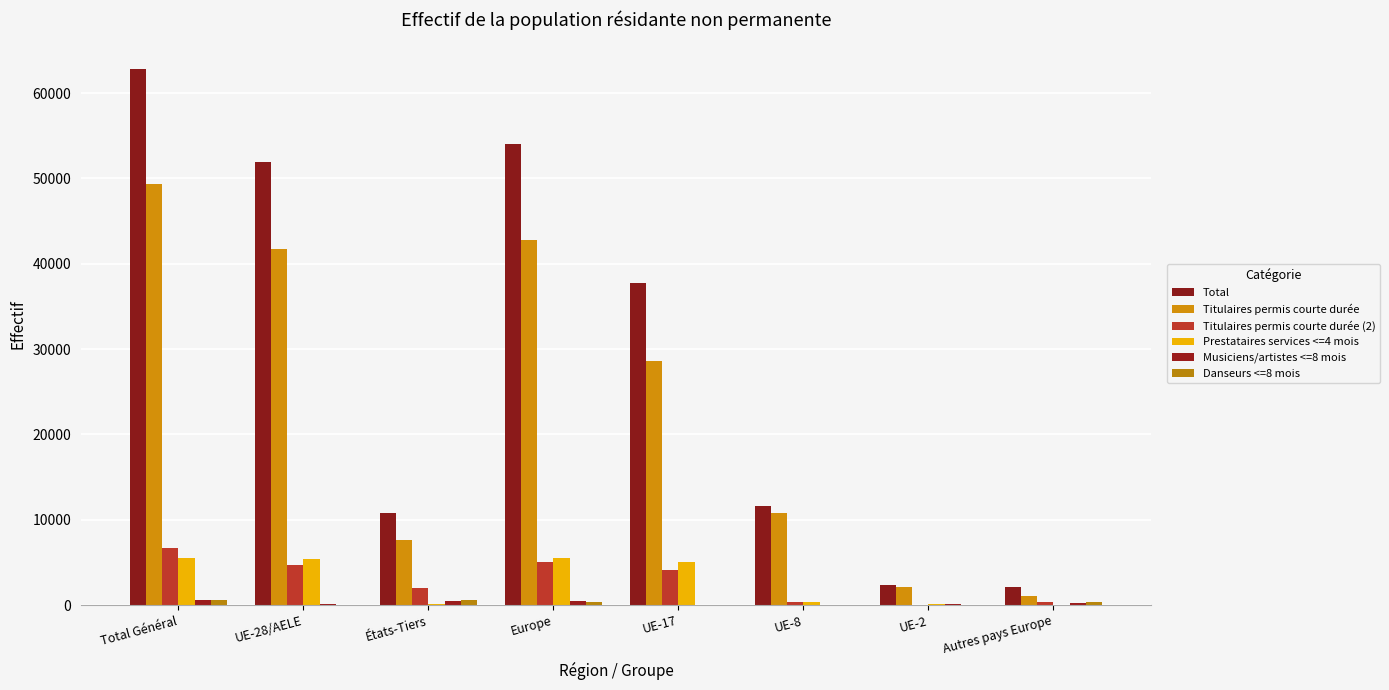

Which series has the widest spread of values?

Total